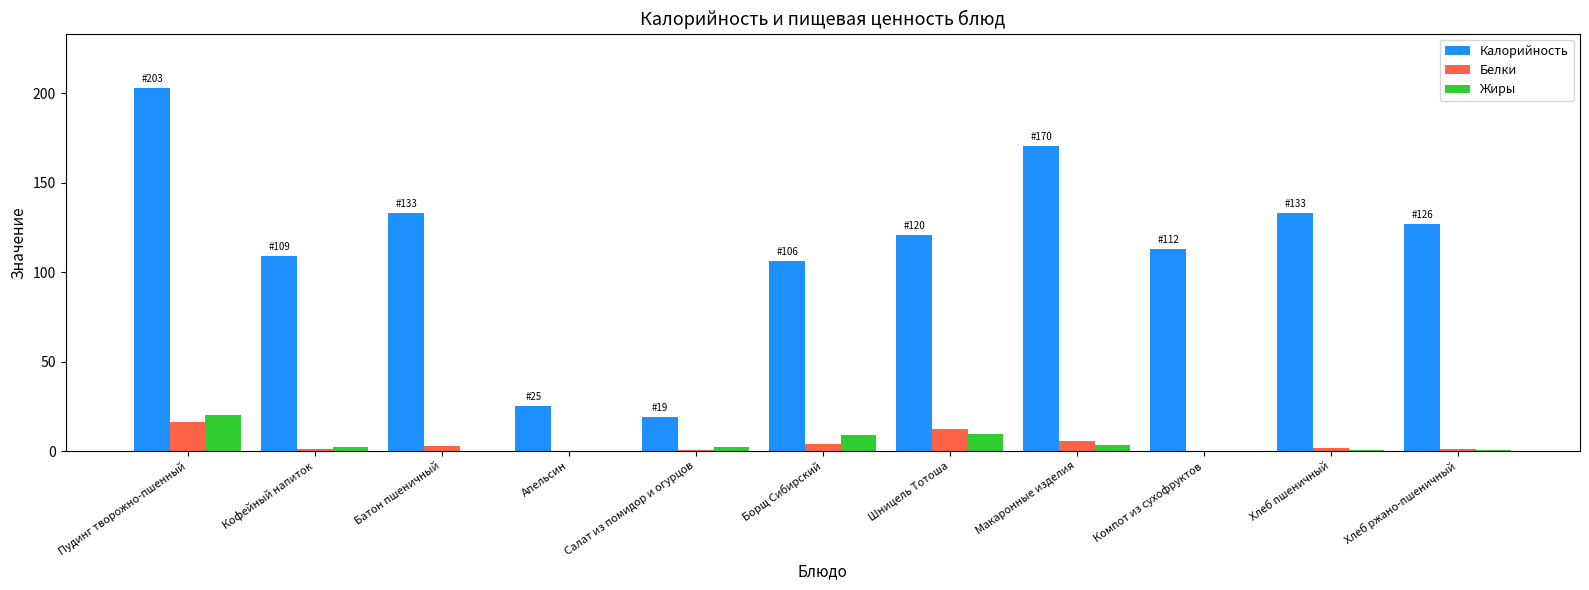

True or false: Калорийность has a value of 106.0 at Борщ Сибирский.

True